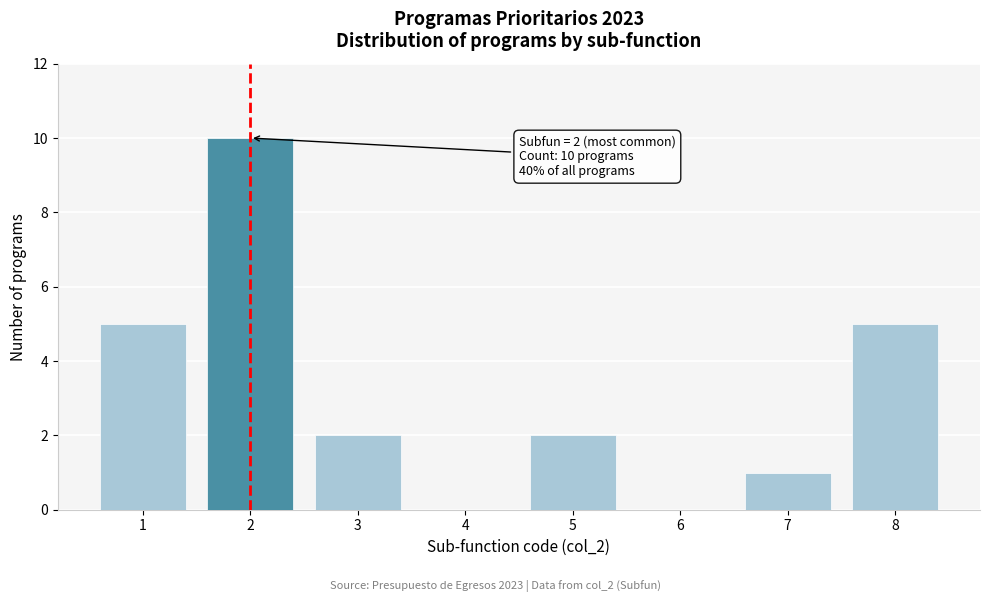

Reading left to right, what are all the values shown in this chart?

1=5	2=10	3=2	4=0	5=2	6=0	7=1	8=5